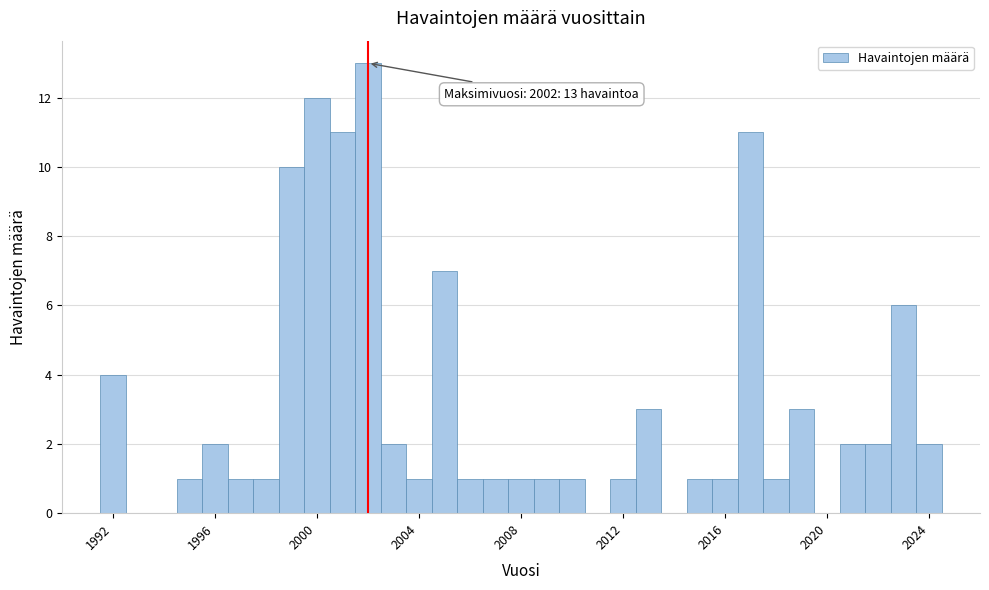

Around what value on the x-axis is the tallest bar? Give the approximate position of its centre, as read against the axis.

2002.0